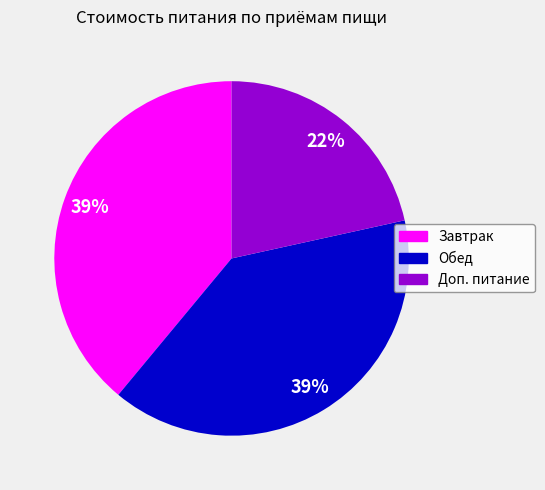

Which slice is the smallest?

Доп. питание